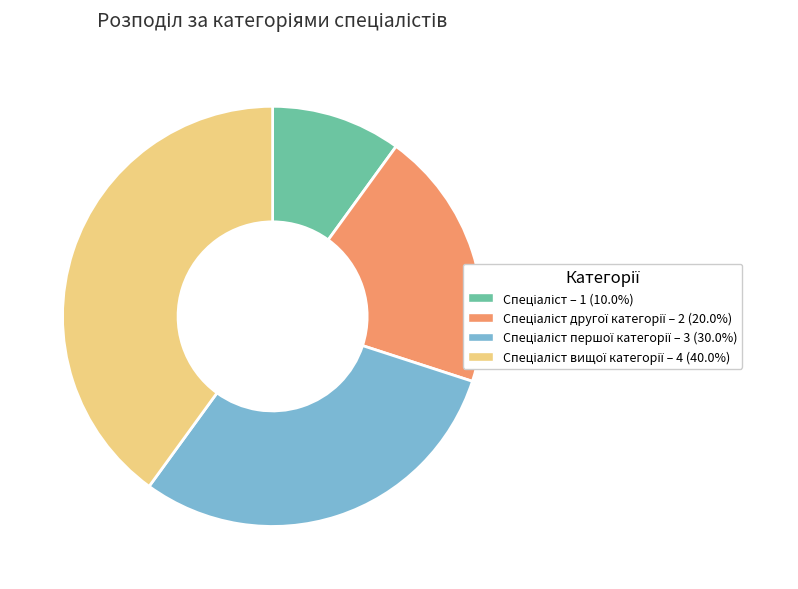

Is there a majority slice in this chart?

No